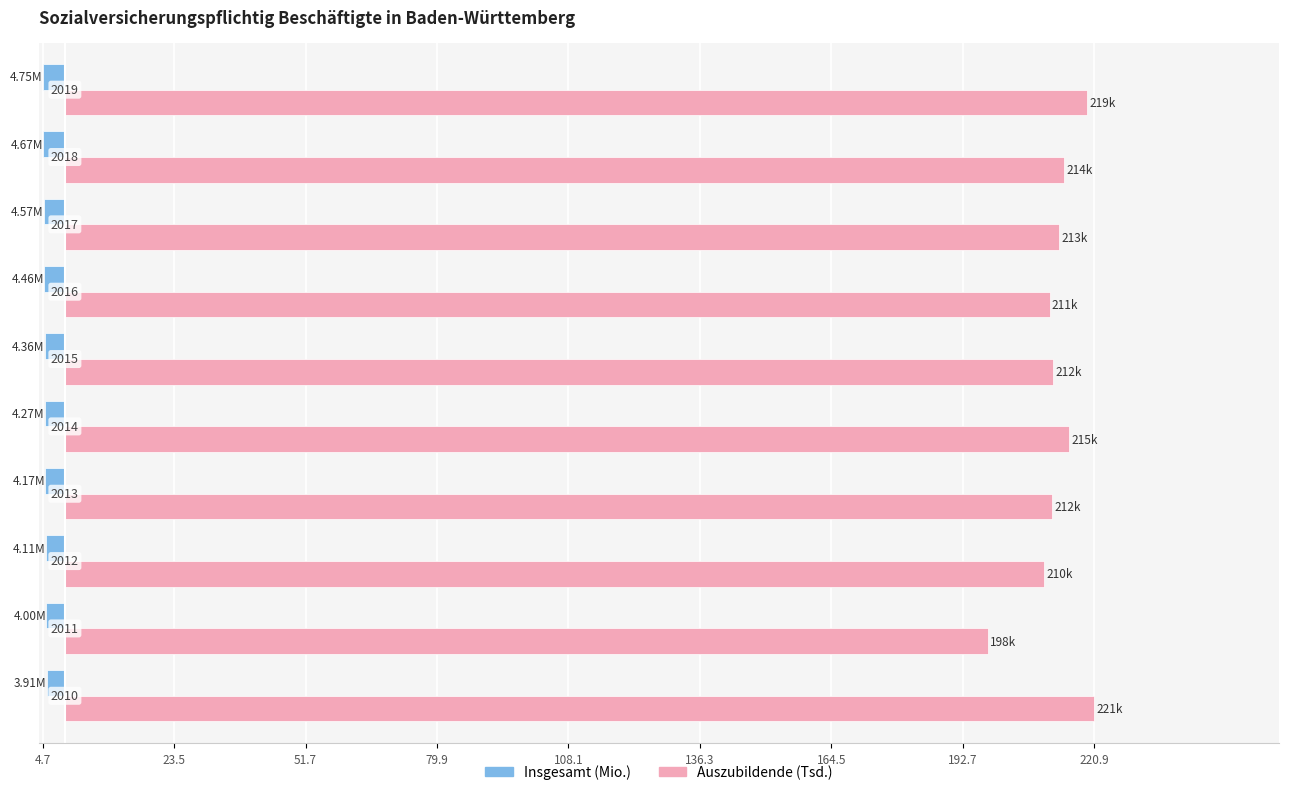

What are all the series names shown in the legend?

Insgesamt (Mio.), Auszubildende (Tsd.)